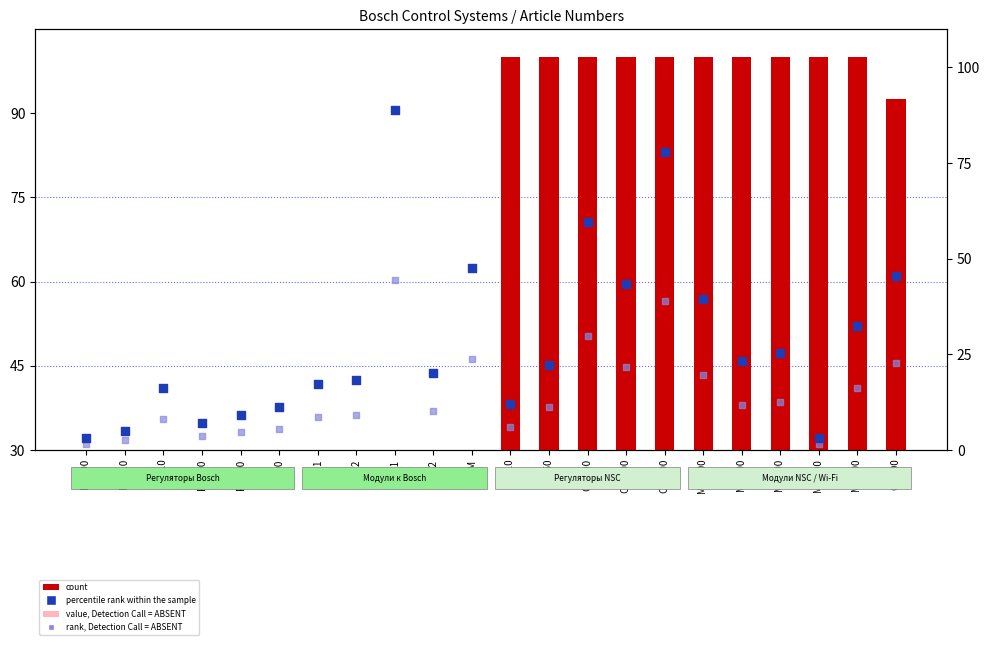

Which series has the largest total across all categories?

count